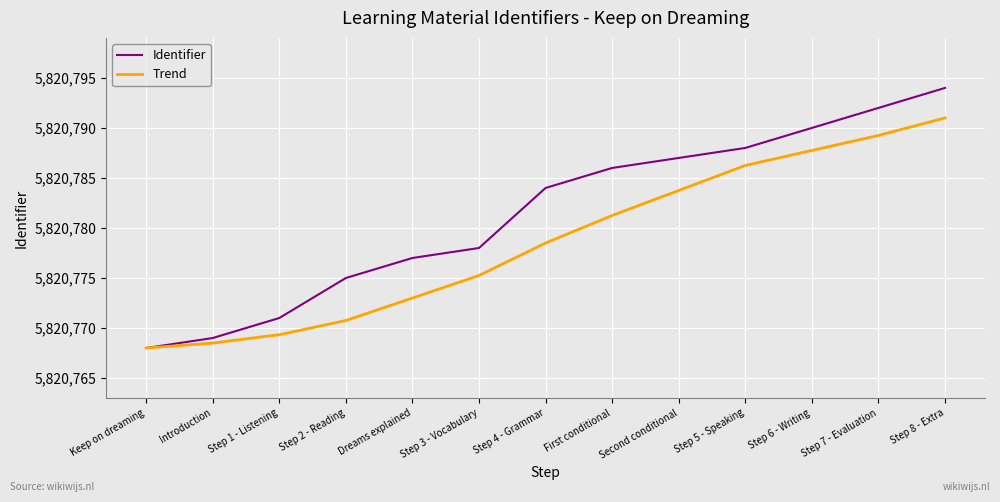

What are all the series names shown in the legend?

Identifier, Trend